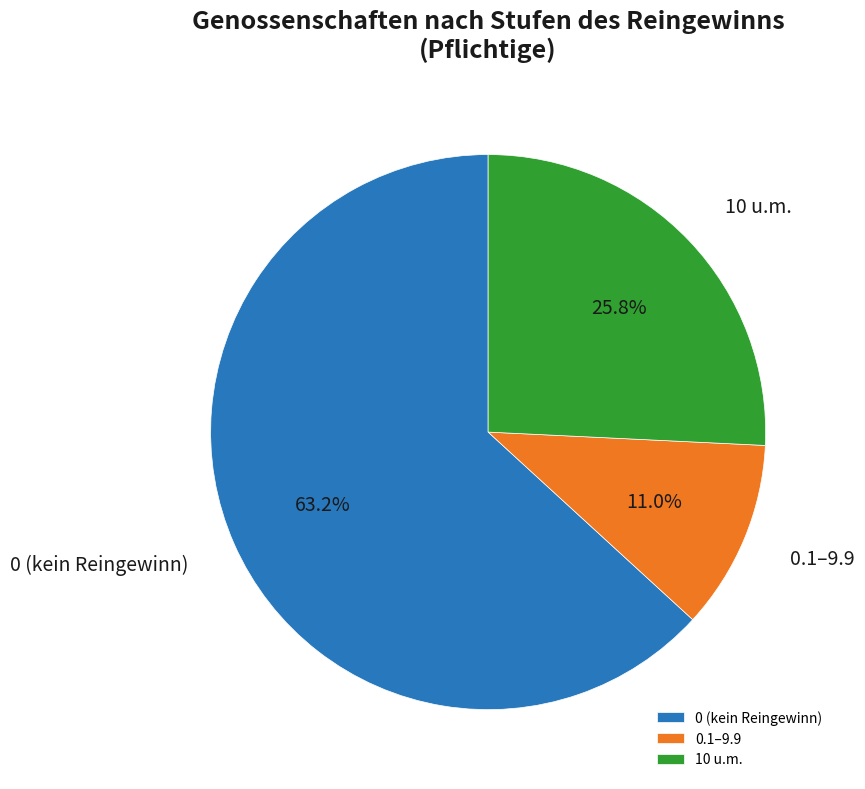

Between 10 u.m. and 0.1–9.9, which is larger?

10 u.m.